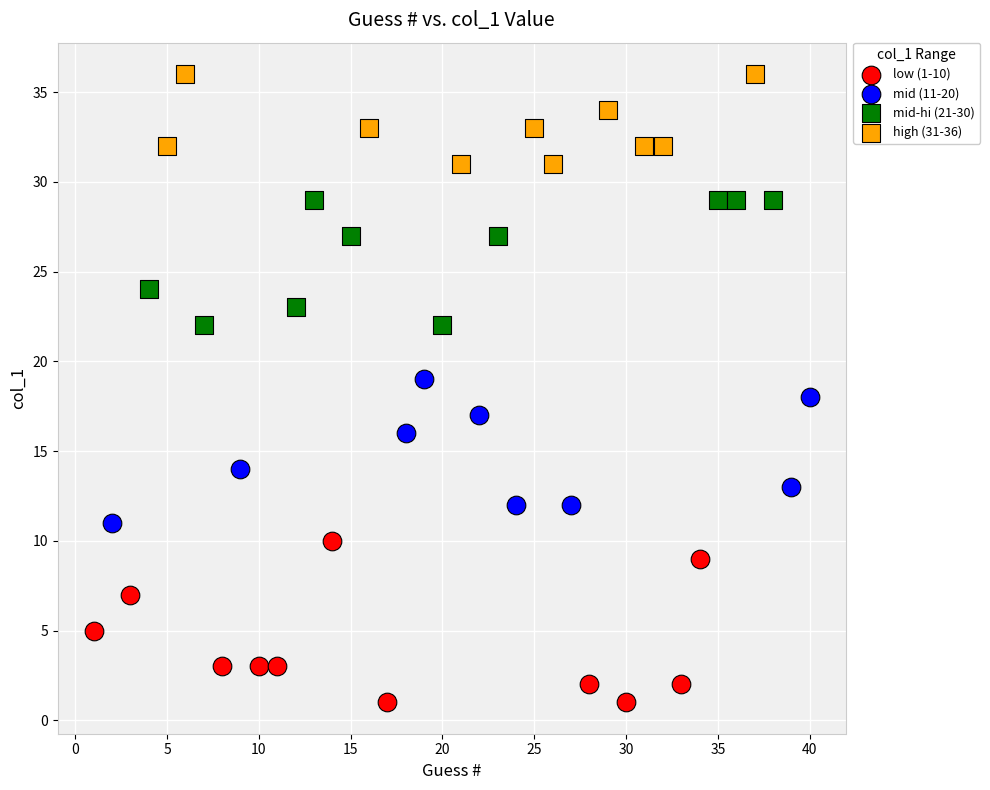

Which series reaches the maximum Y coordinate?

high (31-36)